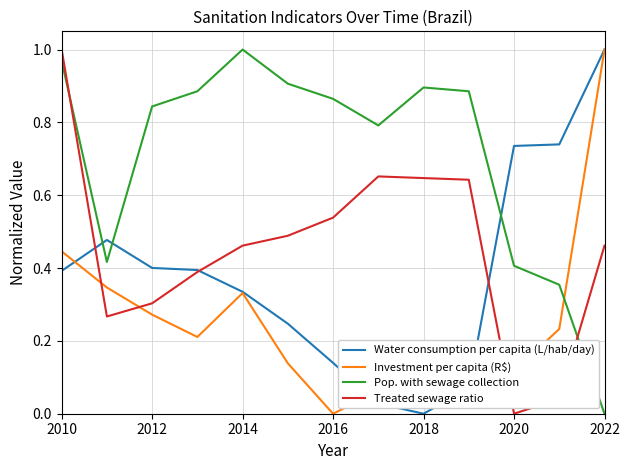

List the series in order of their overall mean, highest first.

Pop. with sewage collection, Treated sewage ratio, Water consumption per capita (L/hab/day), Investment per capita (R$)